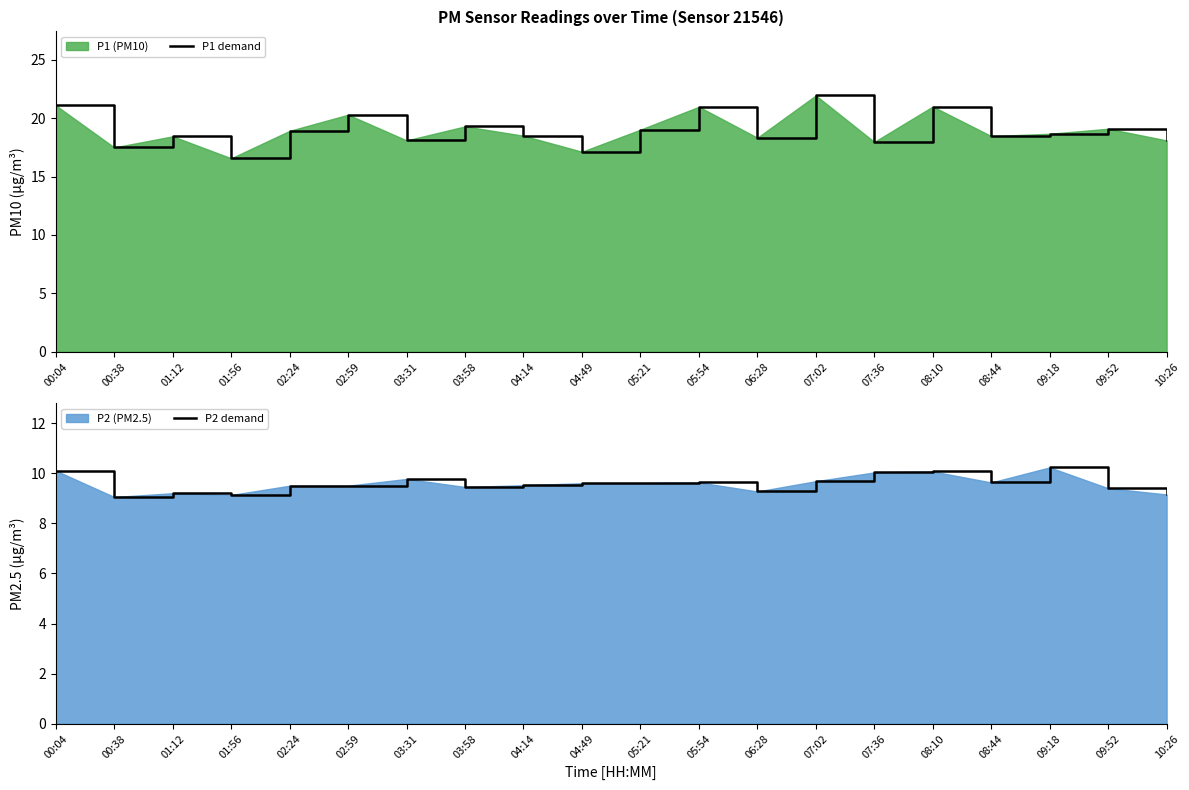

What is the maximum value for P2 demand?

10.2